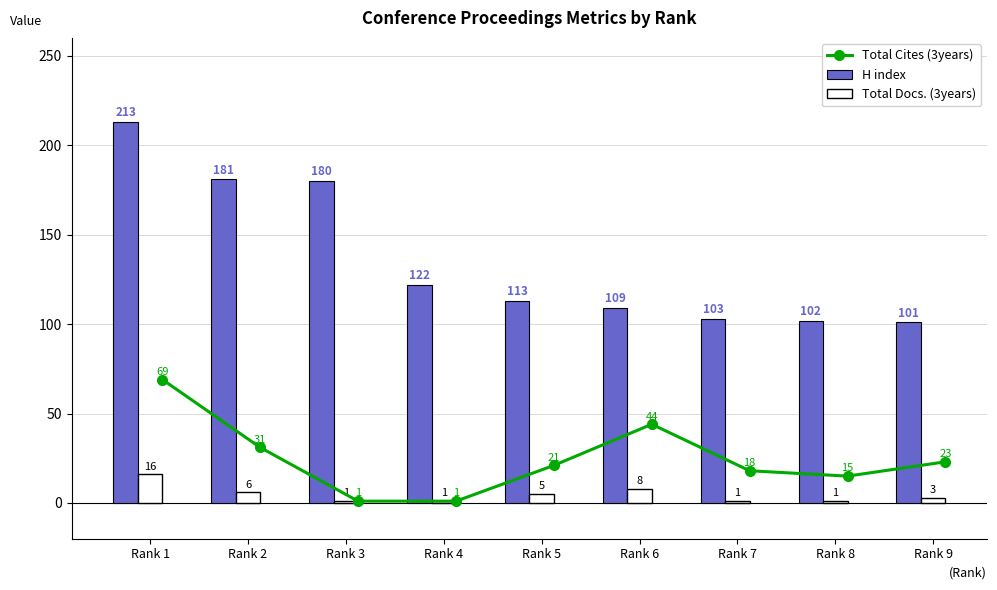

At which label is H index closest to 157?

Rank 3